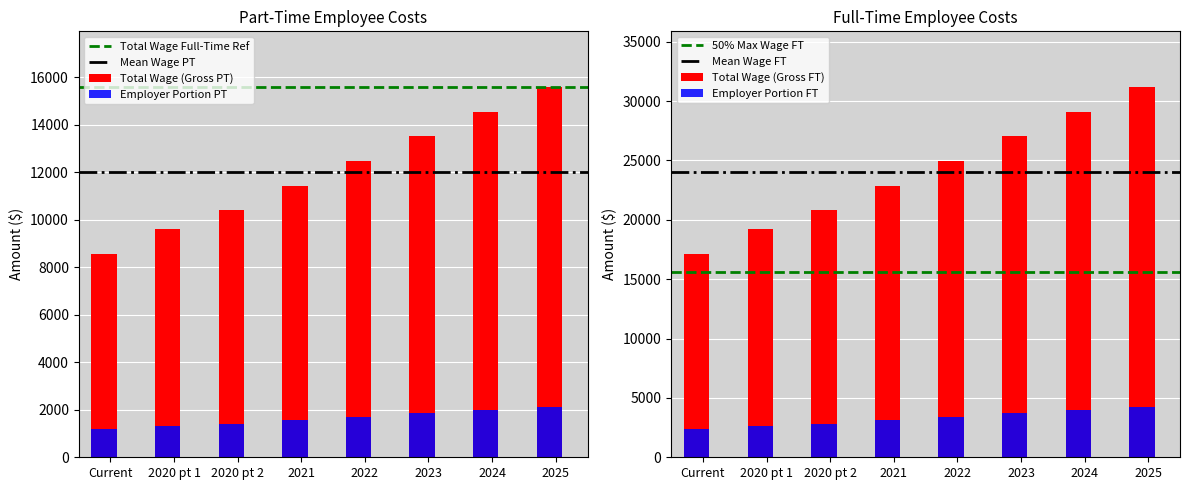

The value of Total Wage Full-Time at Current is 1946.8. True or false?

False